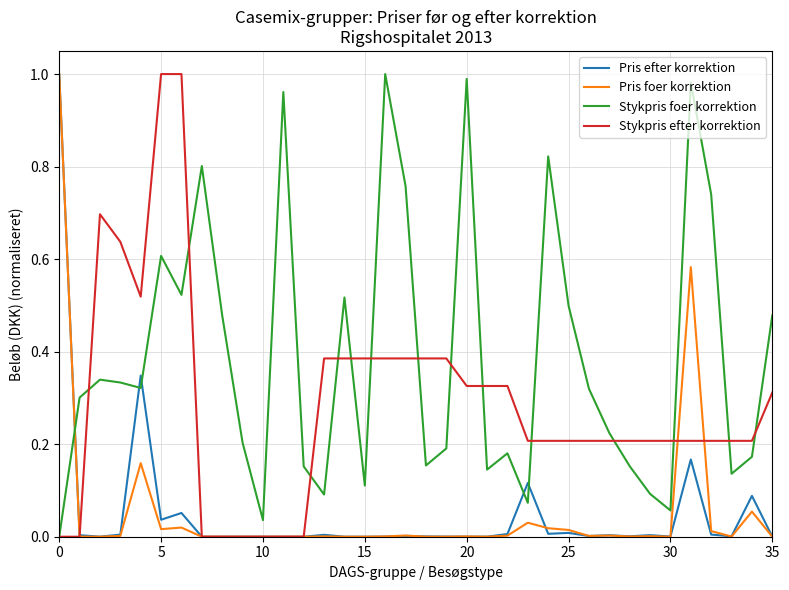

Which series has the largest total across all categories?

Stykpris foer korrektion